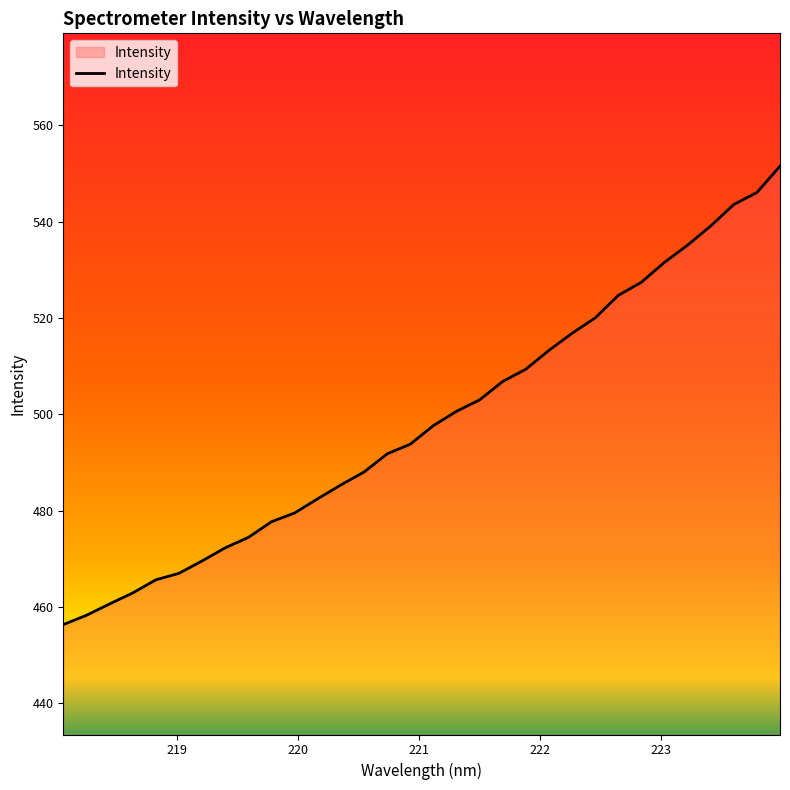

What is the smallest value displayed?

456.4